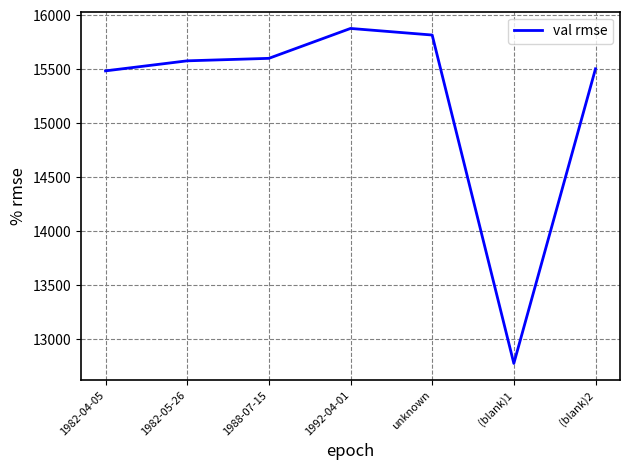

True or false: there are more than 2 points higher than both neighbors.

False